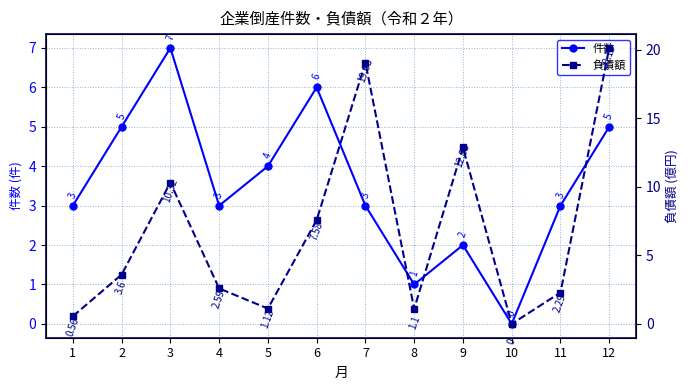

List the series in order of their peak value, lowest first.

件数, 負債額